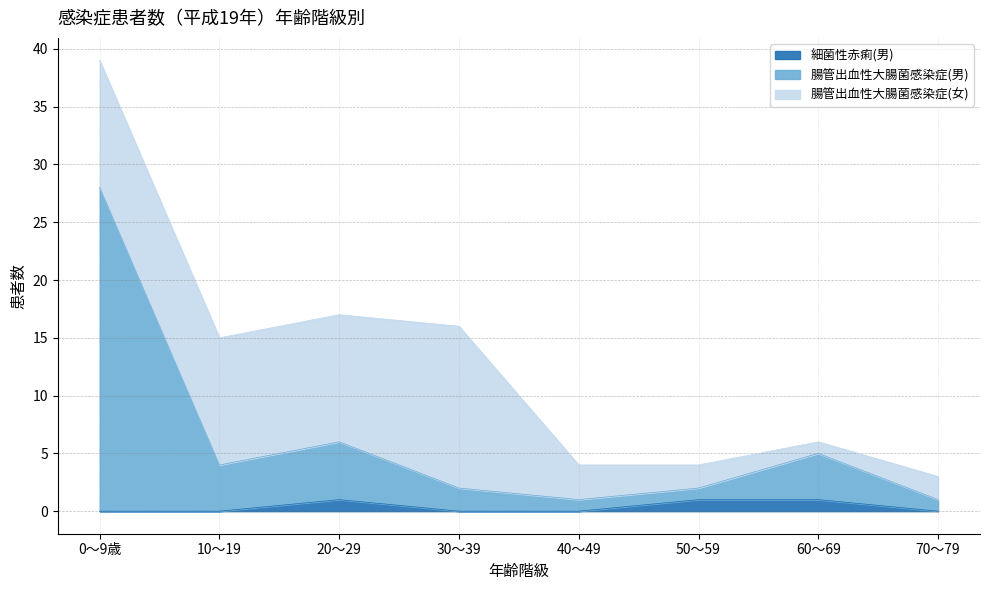

What is the total value across all series at 10～19?

15